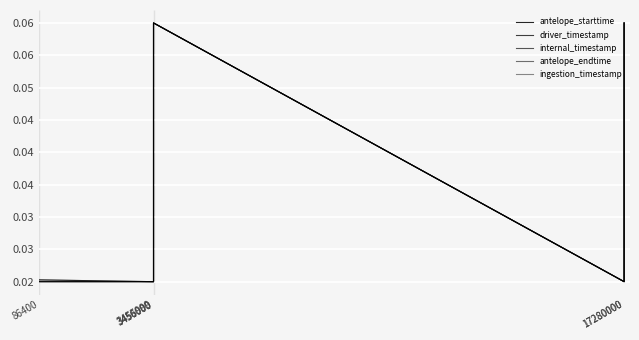

Between 3455999 and 3456000, which series saw the biggest shift?

ingestion_timestamp